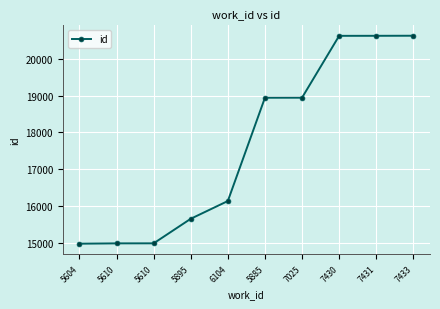

What is the difference between the values at 5610 and 5604?

9